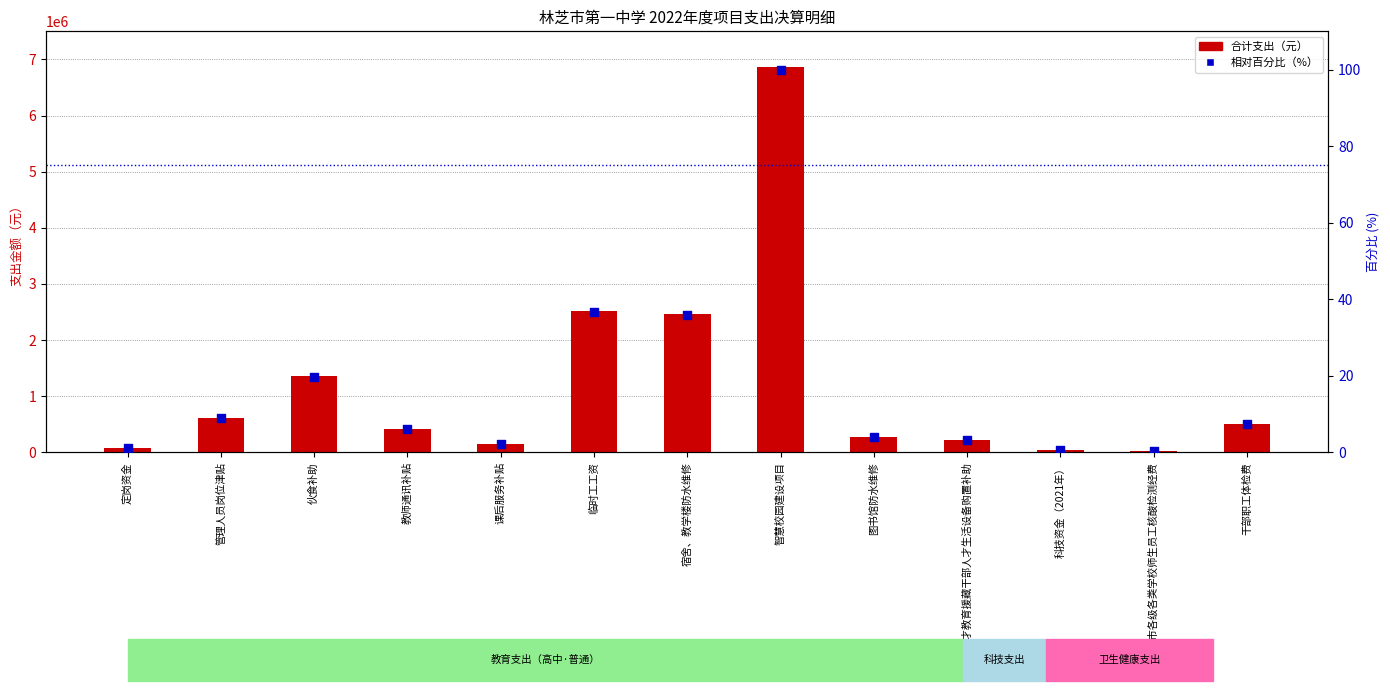

Which series has the widest spread of Y values?

合计支出（元）